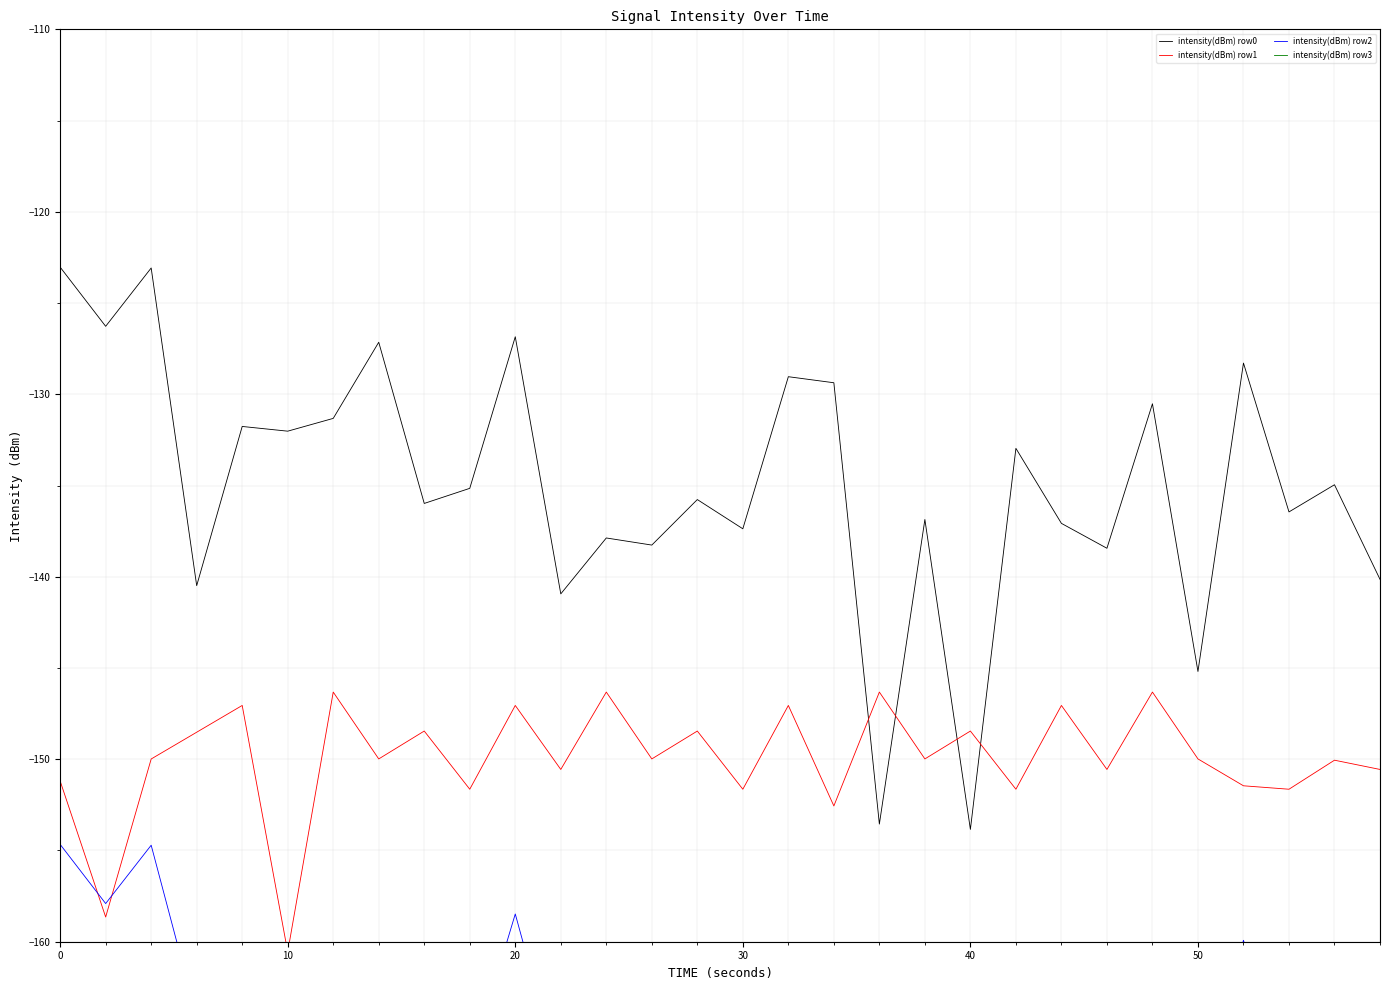

How many data points in intensity(dBm) row0 are less than -135?

16